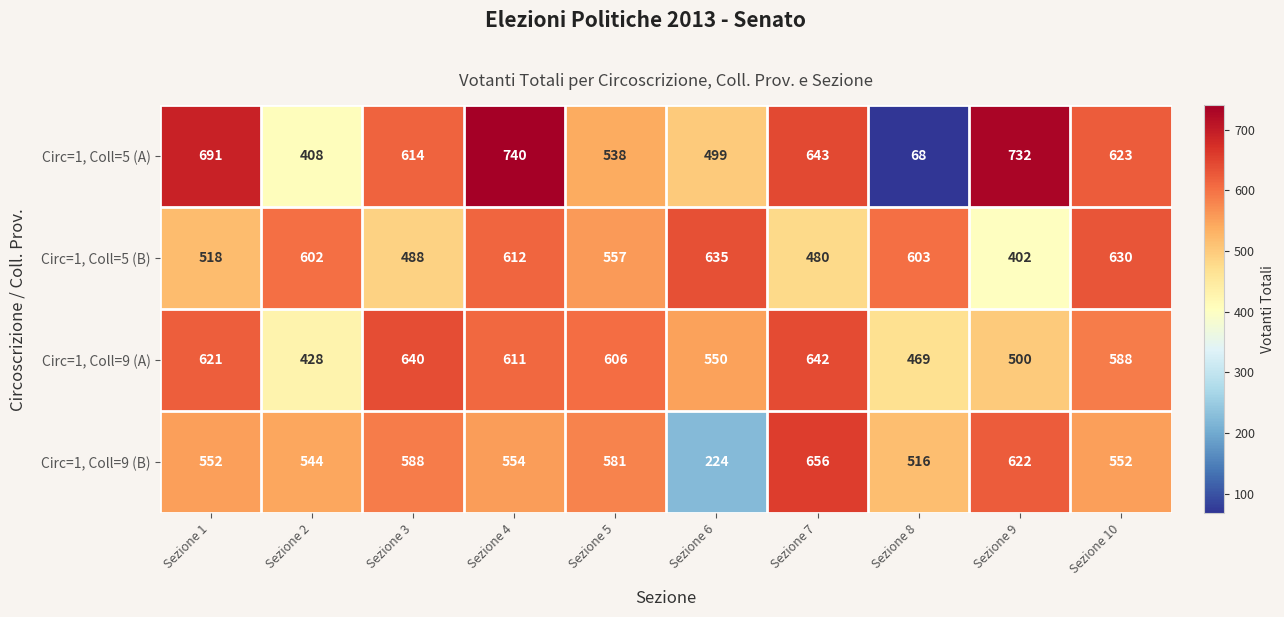

At how many categories does at least one series exceed 673?

3